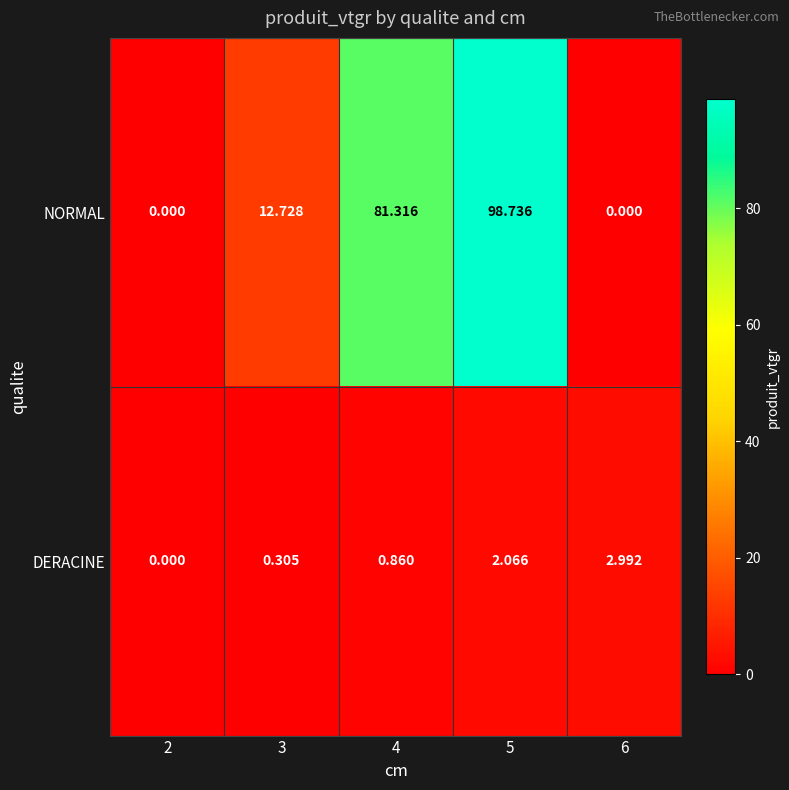

At which category is the sum across all series the highest?

5